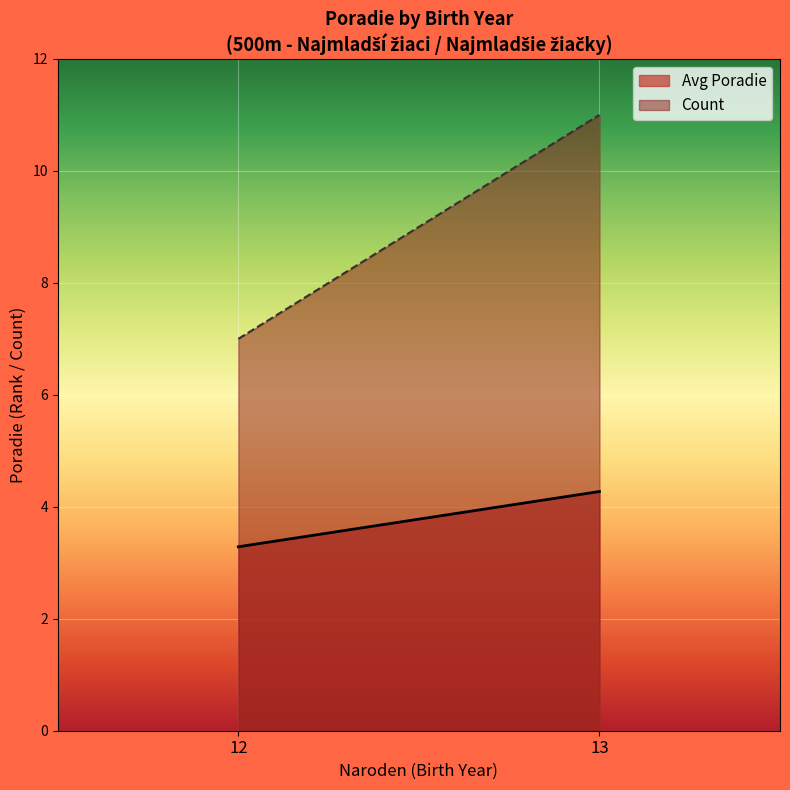

Does the chart display data point markers on the line(s)?

No